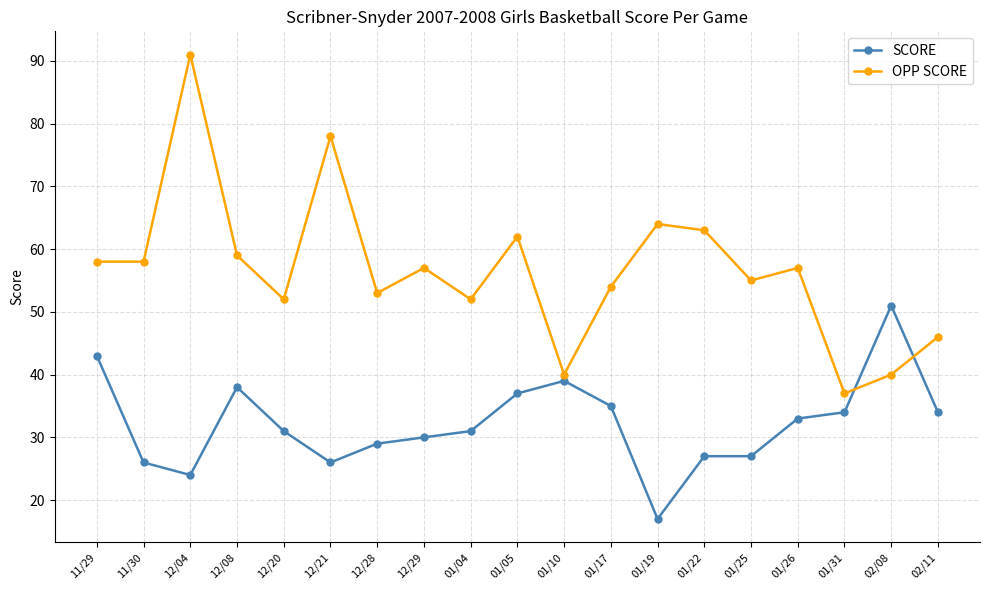

How many categories are shown in the chart?

19